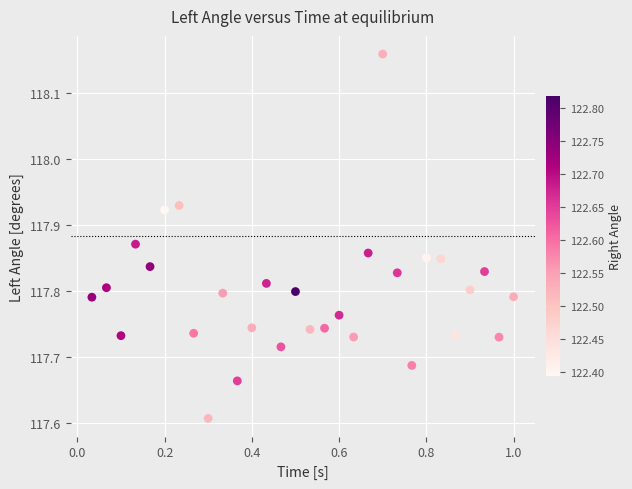

What is the range of Y values (max minus min)?

0.6